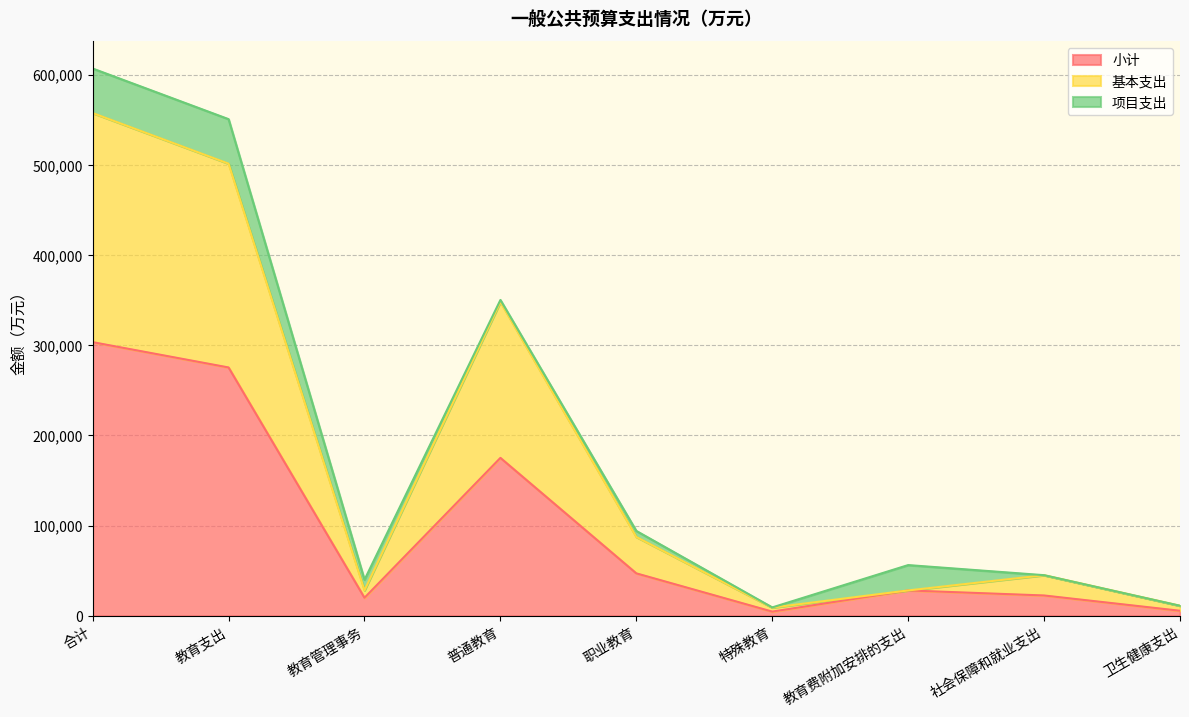

At which category is the sum across all series the highest?

合计